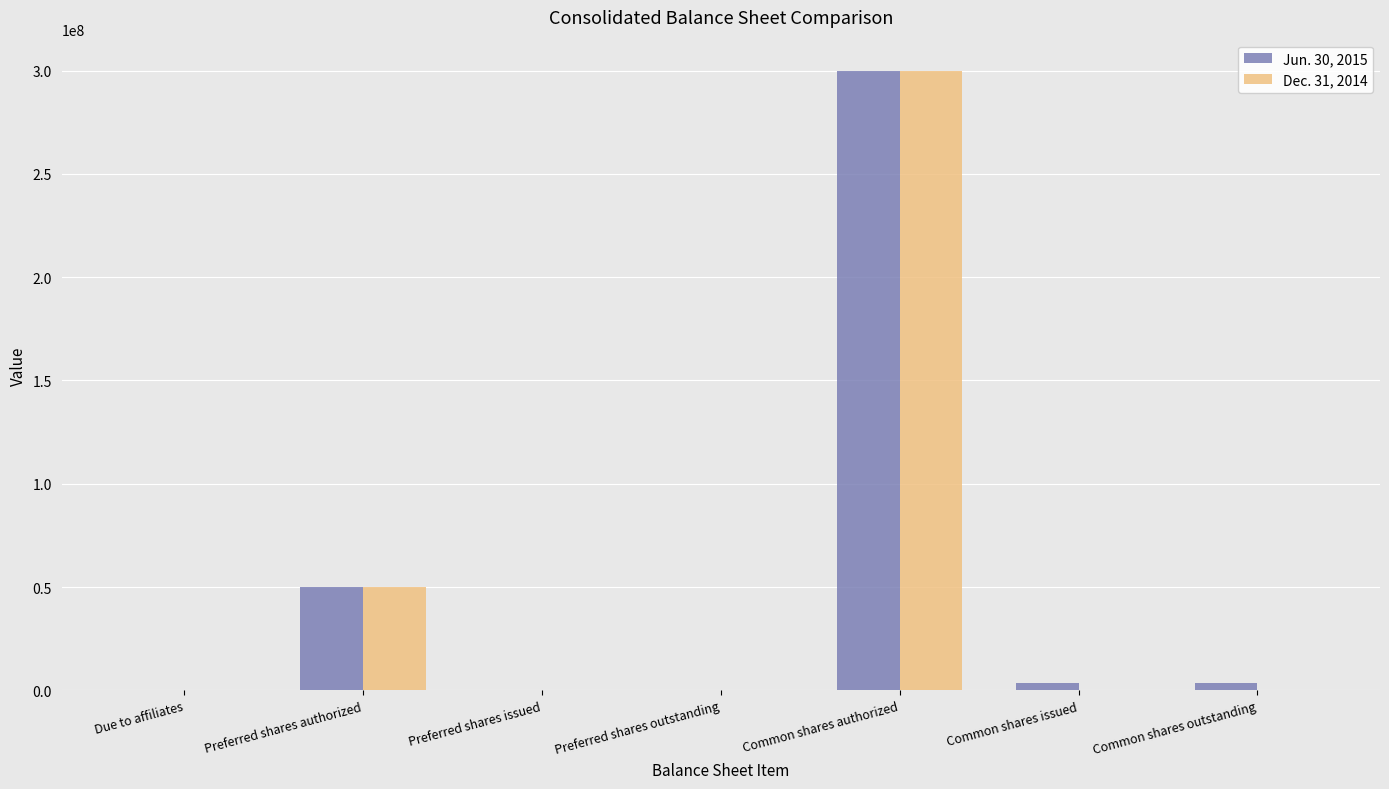

Are the bars horizontal?

No